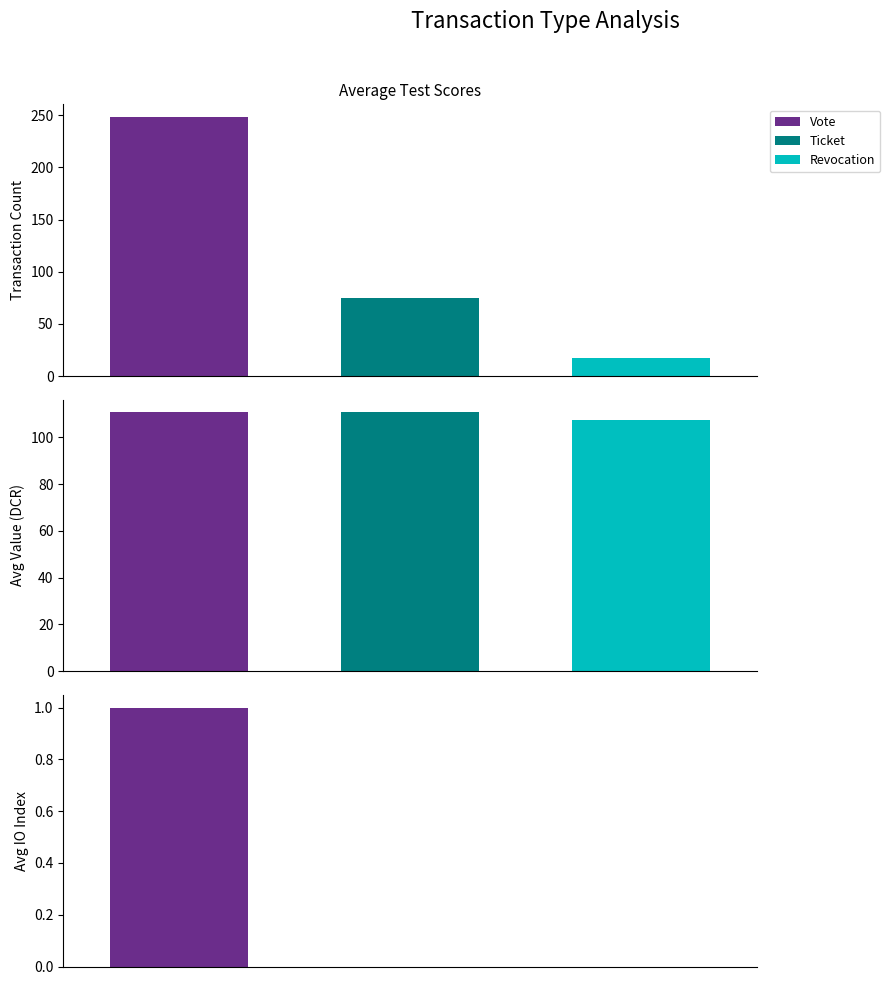

Which series has the widest spread of values?

Vote